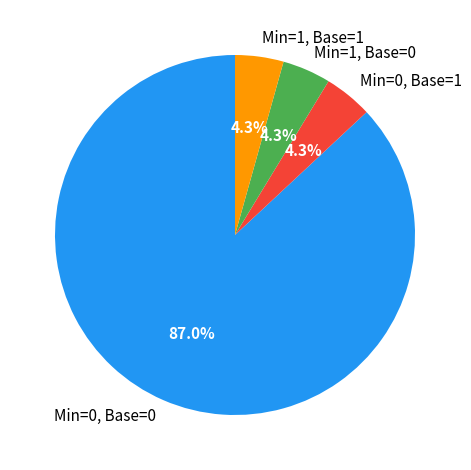

Between Min=0, Base=0 and Min=1, Base=0, which is larger?

Min=0, Base=0